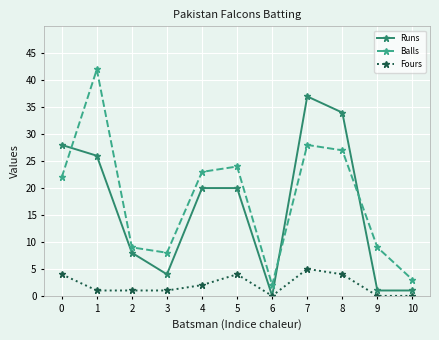

Rank the series by their maximum value, from lowest to highest.

Fours, Runs, Balls